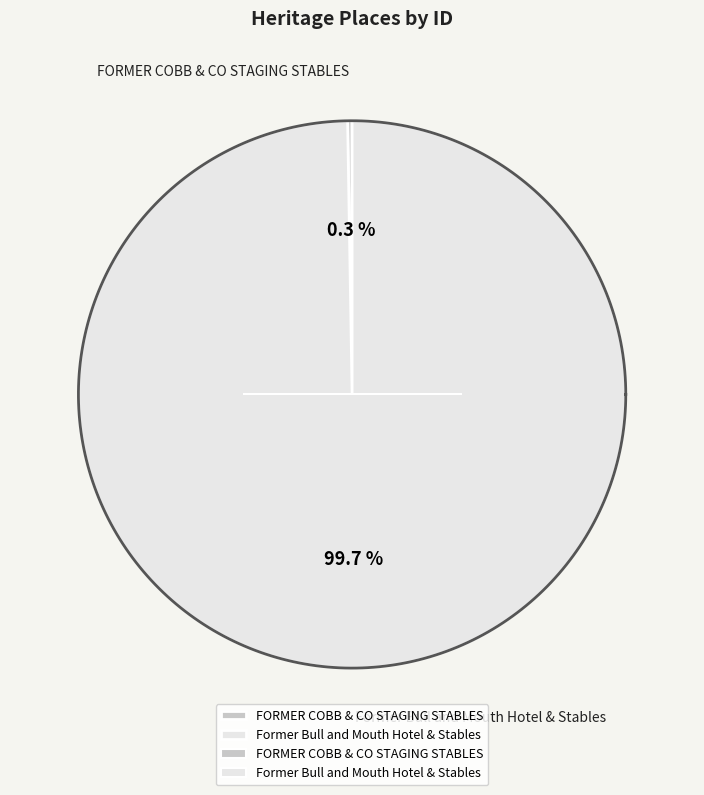

To the nearest percent, what is the difference between the largest and smallest slice percentages?

99%